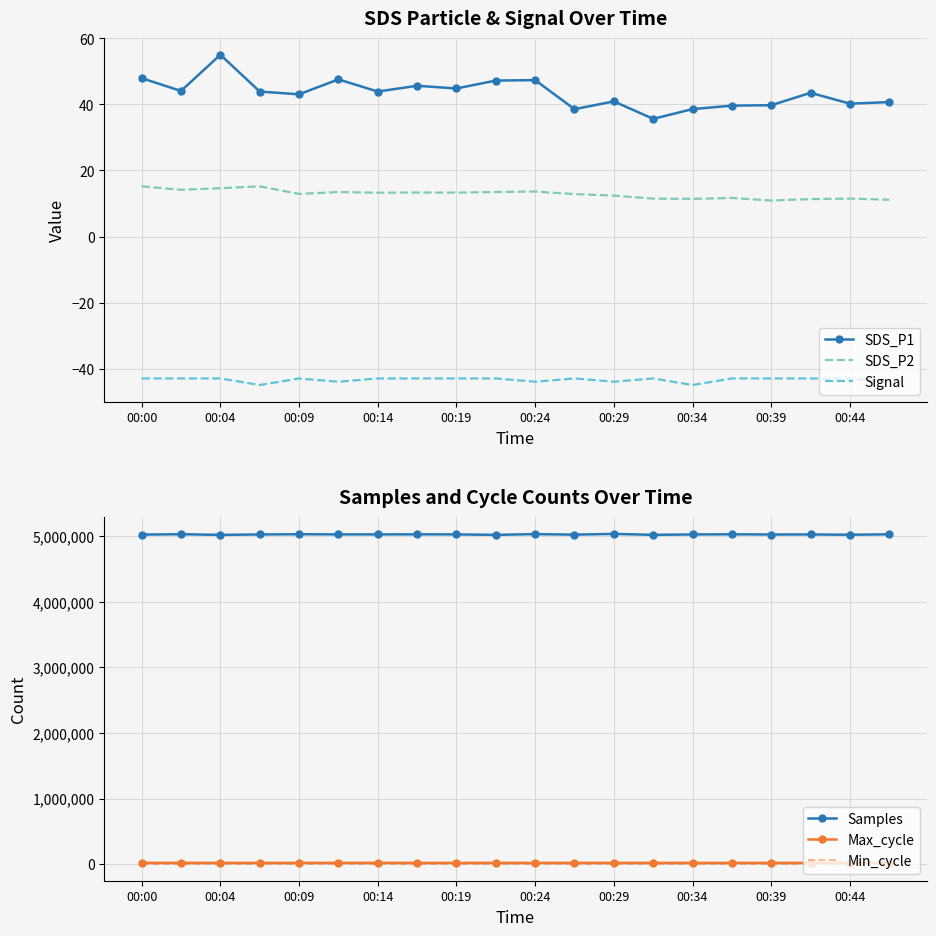

Rank the series by their maximum value, from lowest to highest.

Signal, SDS_P2, Min_cycle, SDS_P1, Max_cycle, Samples